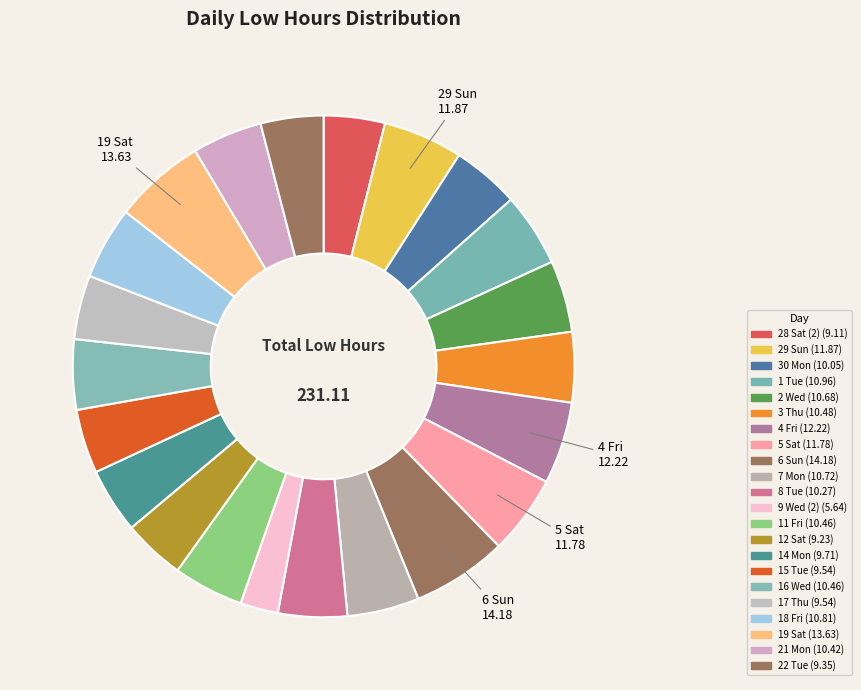

Count the number of slices in the pie.

22